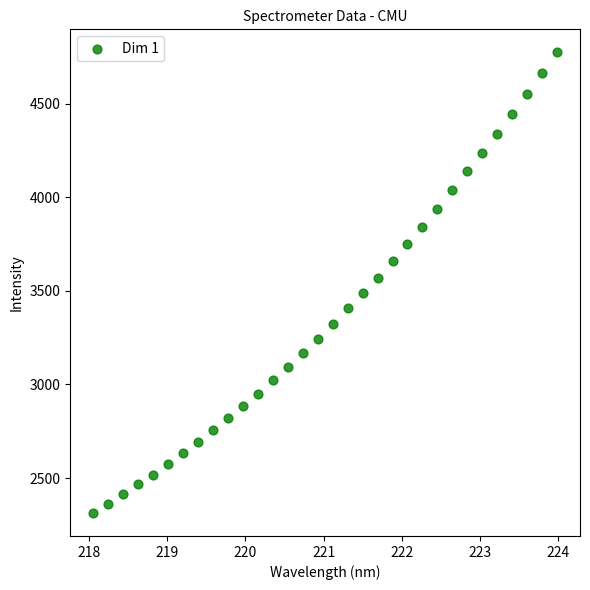

What is the range of X values (max minus min)?

5.9